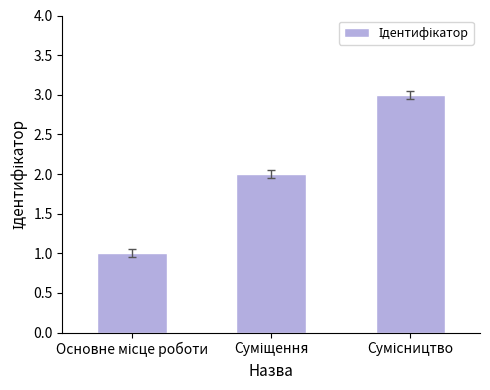

How many values are below 2?

1